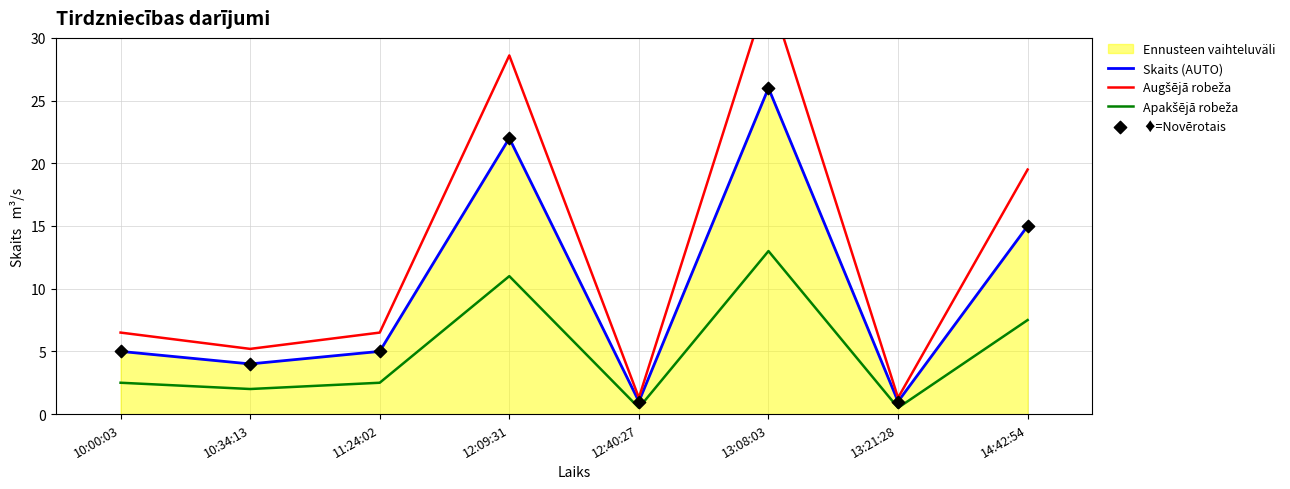

Which series has the largest total across all categories?

Augšējā robeža